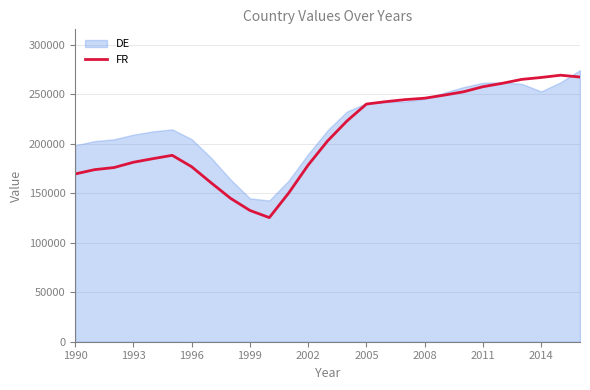

What is the maximum value for FR?

269408